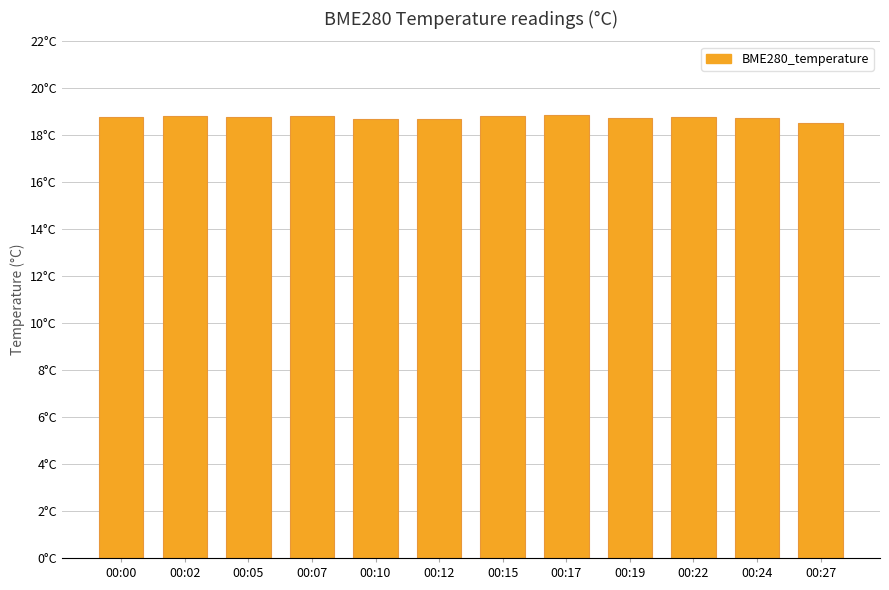

Is it true that the value at 00:22 is 18.8?

True